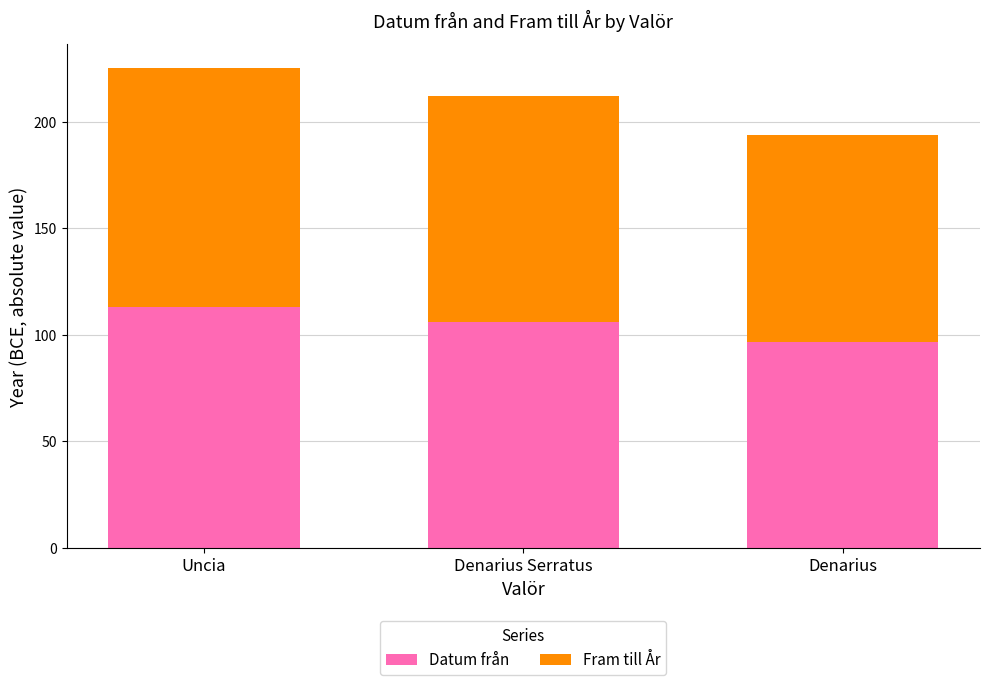

At which label does Datum från first exceed 106?

Uncia